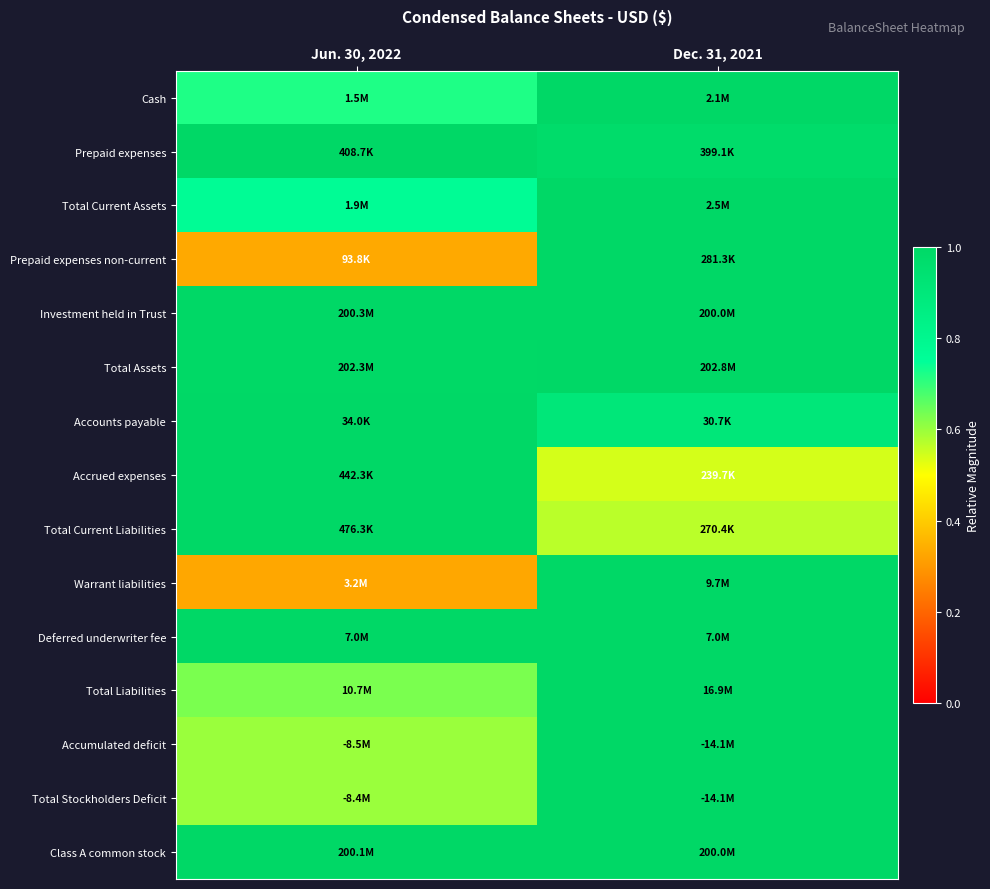

Reading right to left, extract all data points from this chart.

Cash: Dec. 31, 2021=1.0	Jun. 30, 2022=0.7
Prepaid expenses: Dec. 31, 2021=1.0	Jun. 30, 2022=1.0
Total Current Assets: Dec. 31, 2021=1.0	Jun. 30, 2022=0.8
Prepaid expenses non-current: Dec. 31, 2021=1.0	Jun. 30, 2022=0.3
Investment held in Trust: Dec. 31, 2021=1.0	Jun. 30, 2022=1.0
Total Assets: Dec. 31, 2021=1.0	Jun. 30, 2022=1.0
Accounts payable: Dec. 31, 2021=0.9	Jun. 30, 2022=1.0
Accrued expenses: Dec. 31, 2021=0.5	Jun. 30, 2022=1.0
Total Current Liabilities: Dec. 31, 2021=0.6	Jun. 30, 2022=1.0
Warrant liabilities: Dec. 31, 2021=1.0	Jun. 30, 2022=0.3
Deferred underwriter fee: Dec. 31, 2021=1.0	Jun. 30, 2022=1.0
Total Liabilities: Dec. 31, 2021=1.0	Jun. 30, 2022=0.6
Accumulated deficit: Dec. 31, 2021=1.0	Jun. 30, 2022=0.6
Total Stockholders Deficit: Dec. 31, 2021=1.0	Jun. 30, 2022=0.6
Class A common stock: Dec. 31, 2021=1.0	Jun. 30, 2022=1.0